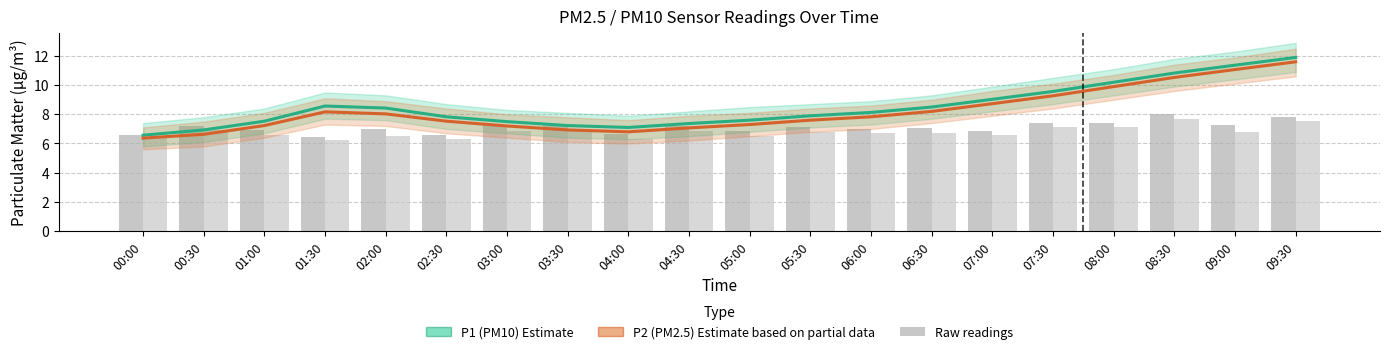

At which label does P2 (PM2.5) Estimate based on partial data first exceed 7?

01:00